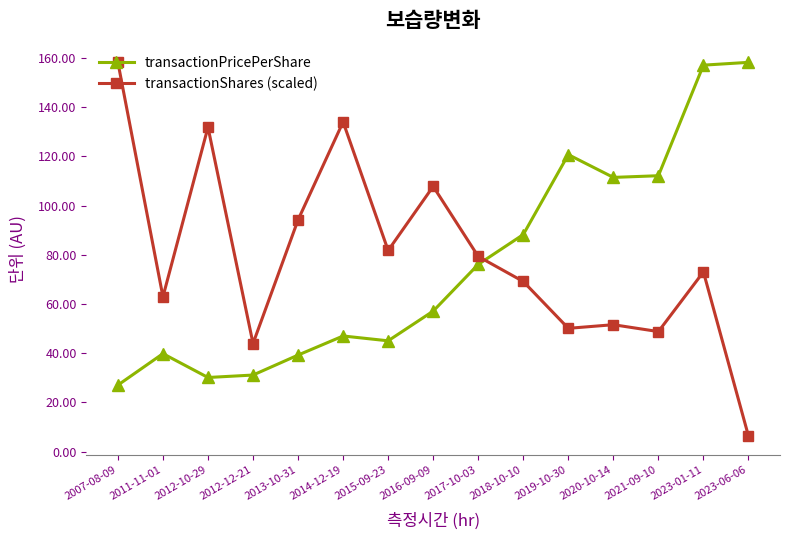

What value does the transactionPricePerShare series have at 2019-10-30?

120.7